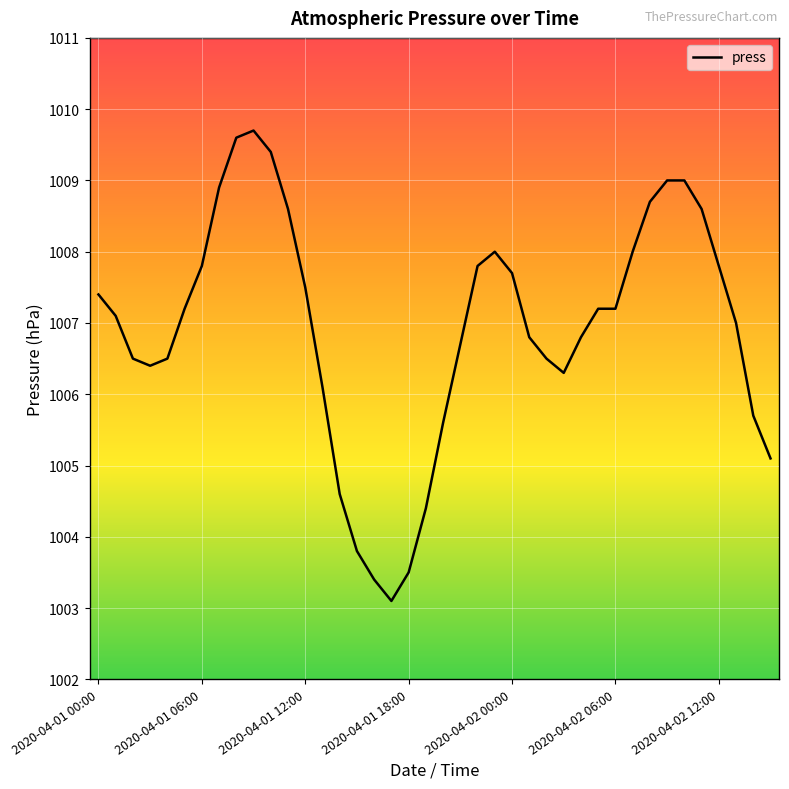

True or false: the data has more than 0 interior local peaks.

True